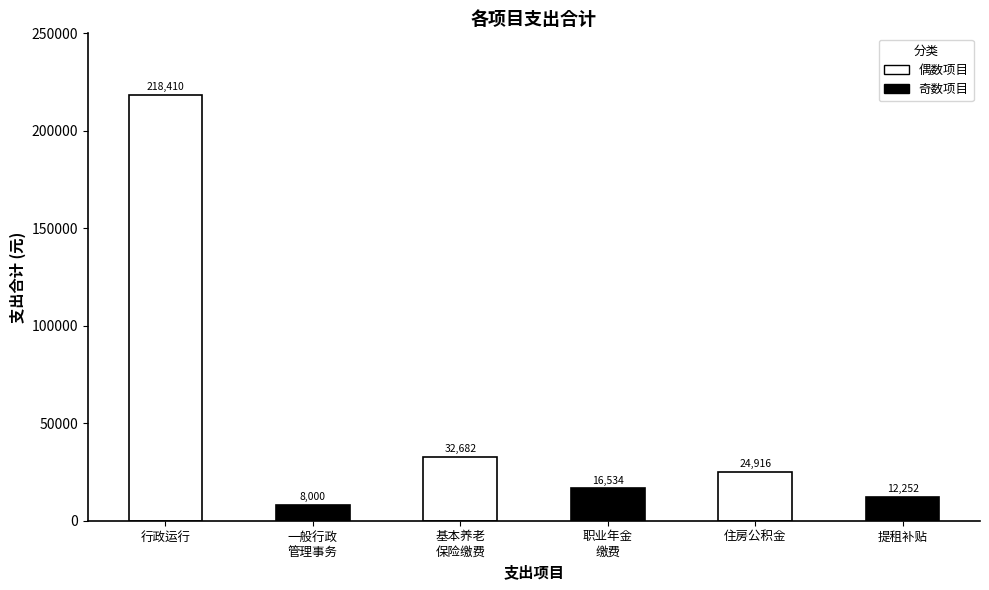

What is the difference between the maximum and minimum values?

210410.3